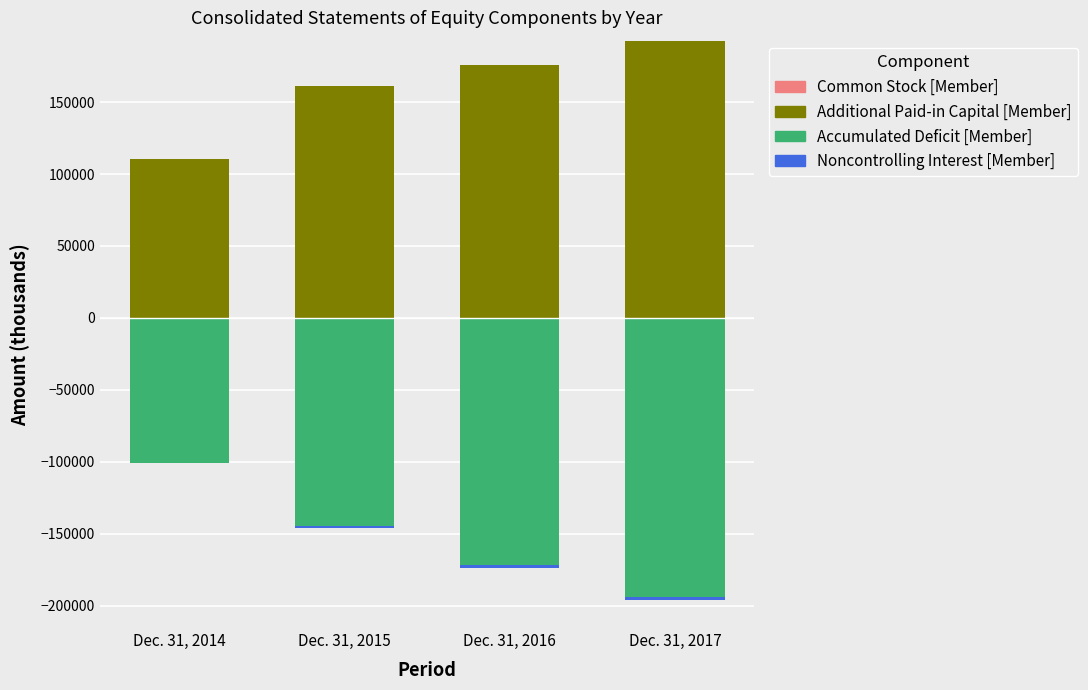

What are all the series names shown in the legend?

Common Stock [Member], Additional Paid-in Capital [Member], Accumulated Deficit [Member], Noncontrolling Interest [Member]